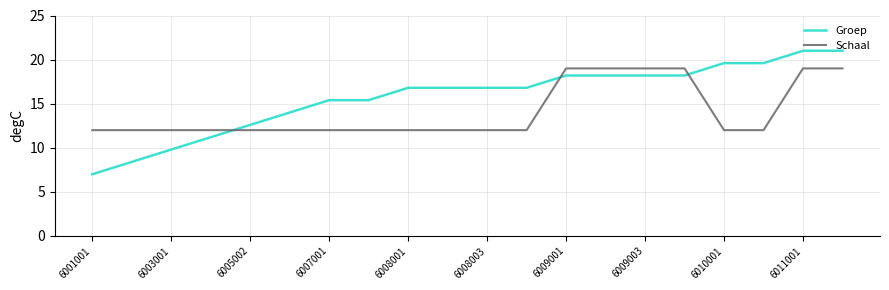

What is the lowest value of the Groep series?

7.0